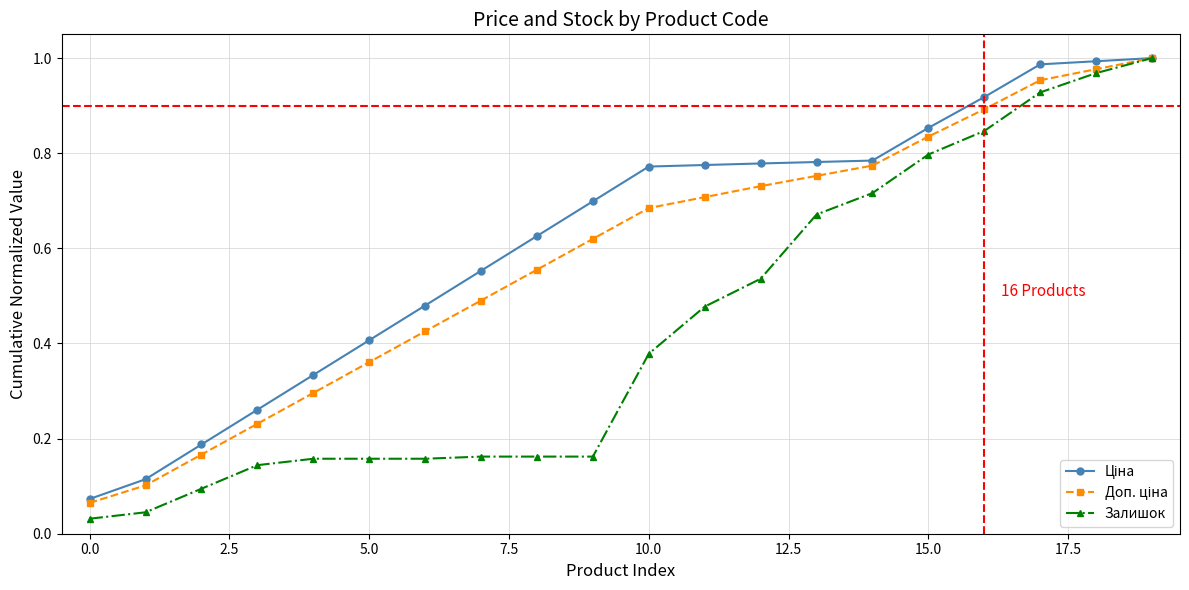

At how many categories does at least one series exceed 0?

20